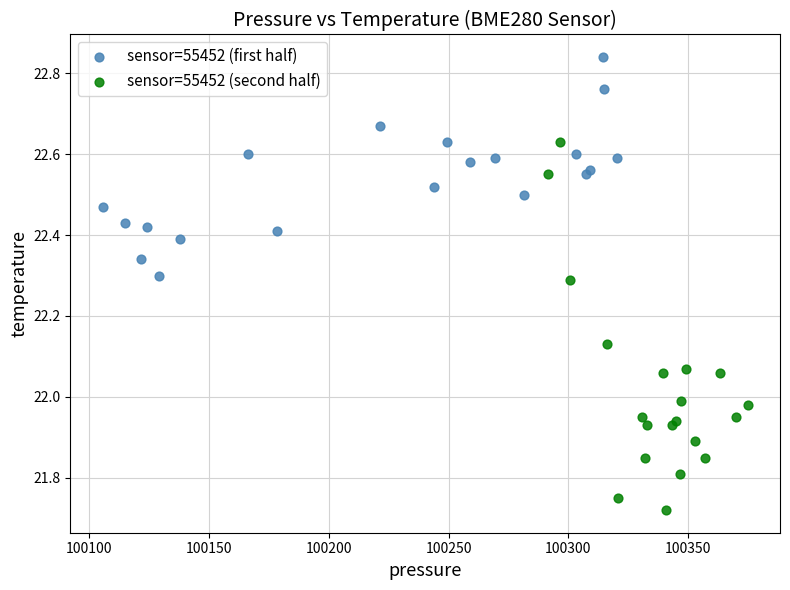

Which series reaches the minimum Y coordinate?

sensor=55452 (second half)